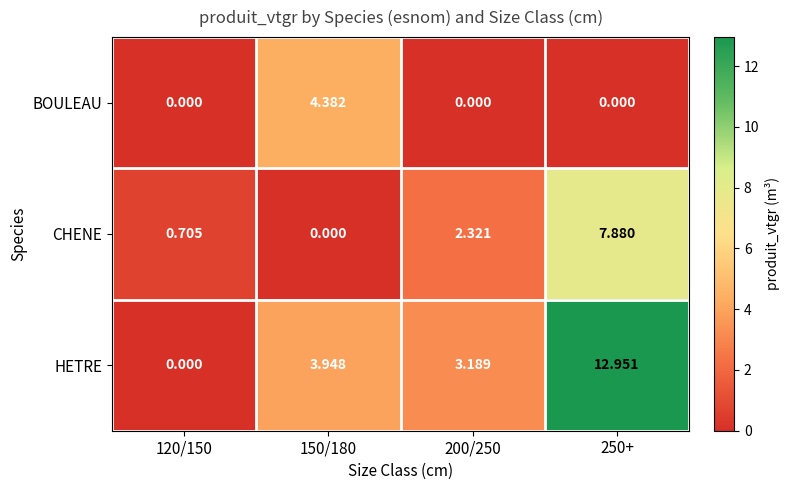

Rank the series by their average value, from lowest to highest.

BOULEAU, CHENE, HETRE